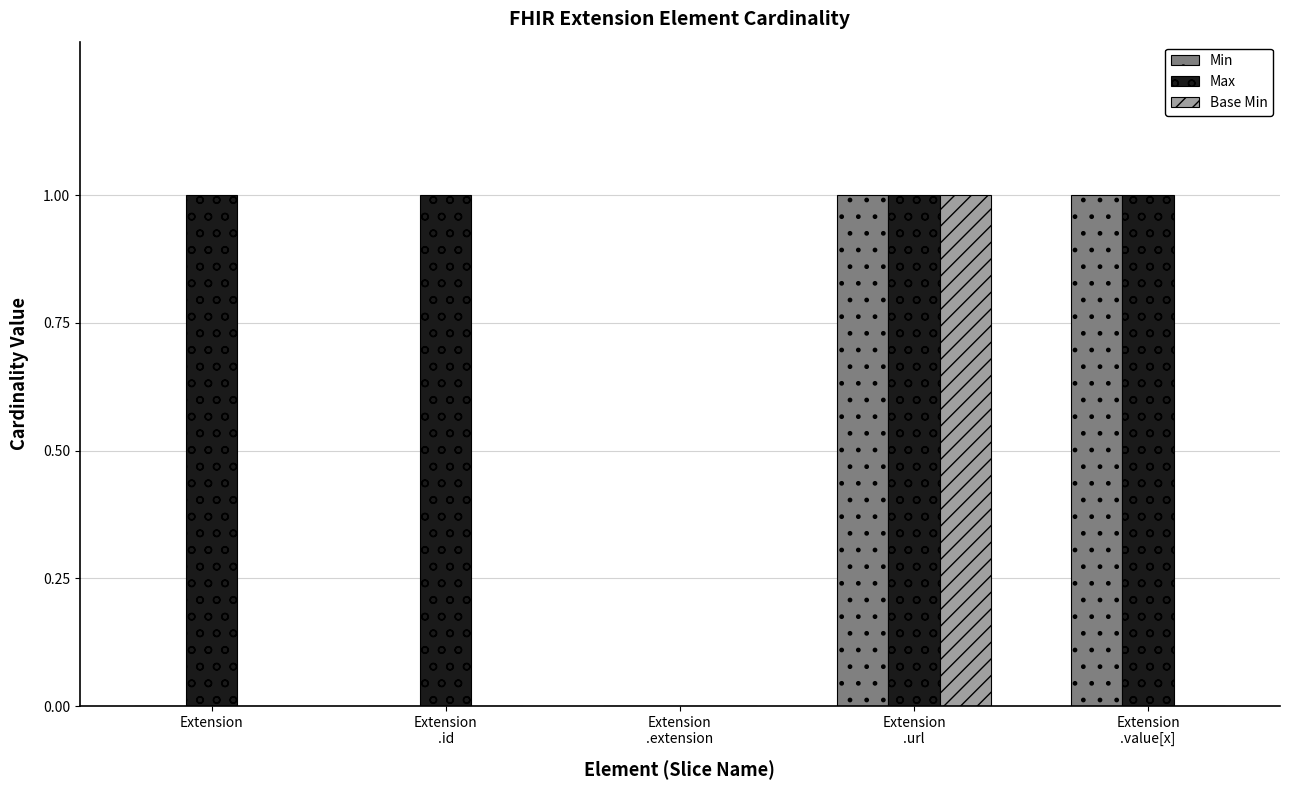

Is it true that Max equals 1 at Extension?

True